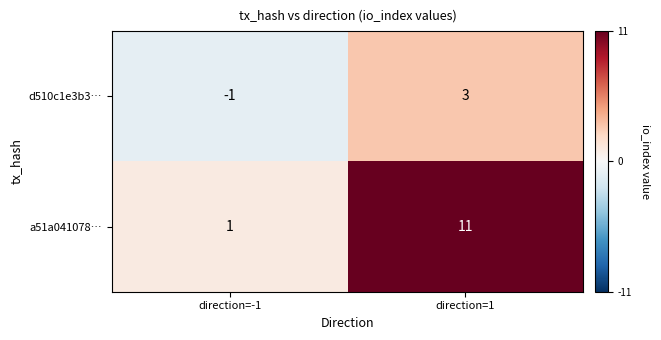

Which series has the largest total across all categories?

a51a041078…